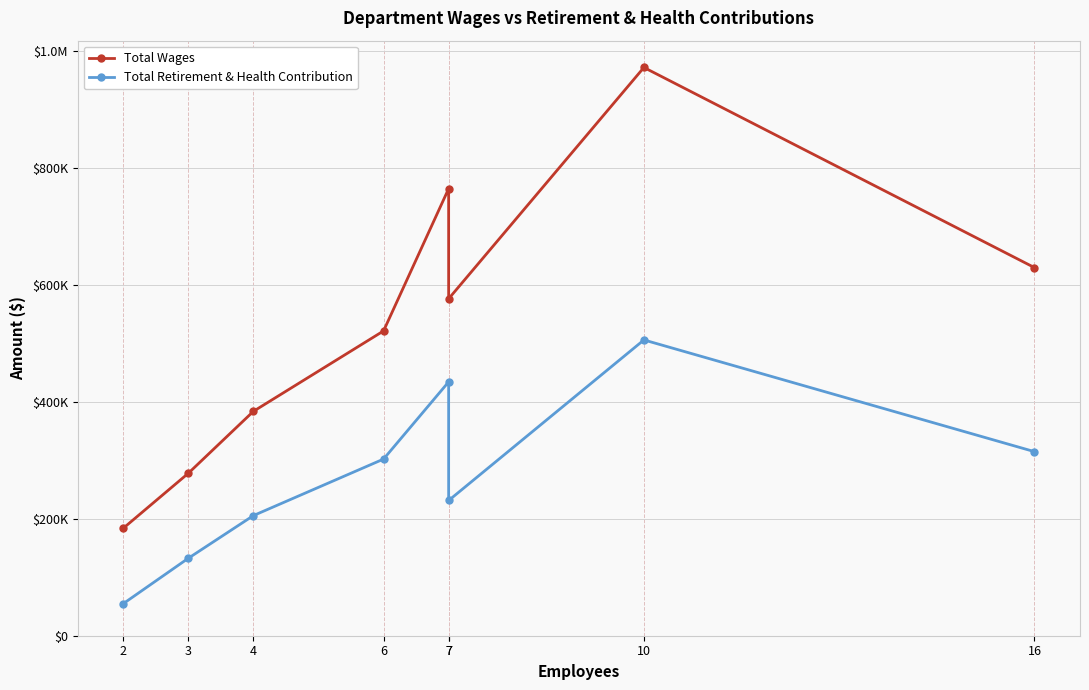

Is this an area chart (filled region under the line)?

No